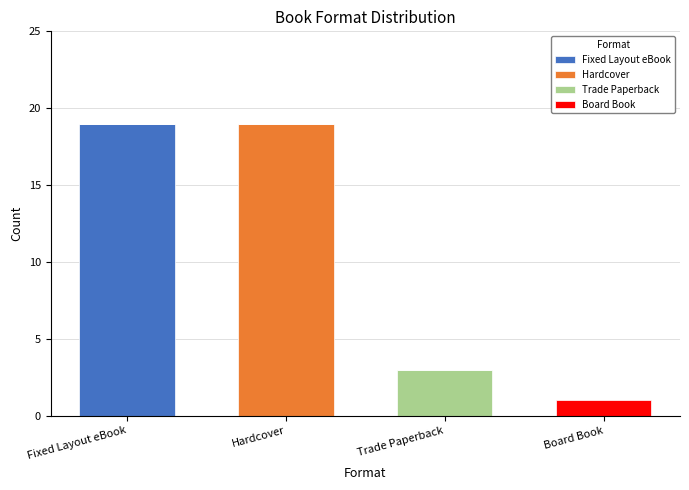

Reading left to right, list the values for the Fixed Layout eBook series.

Fixed Layout eBook=19	Hardcover=0	Trade Paperback=0	Board Book=0